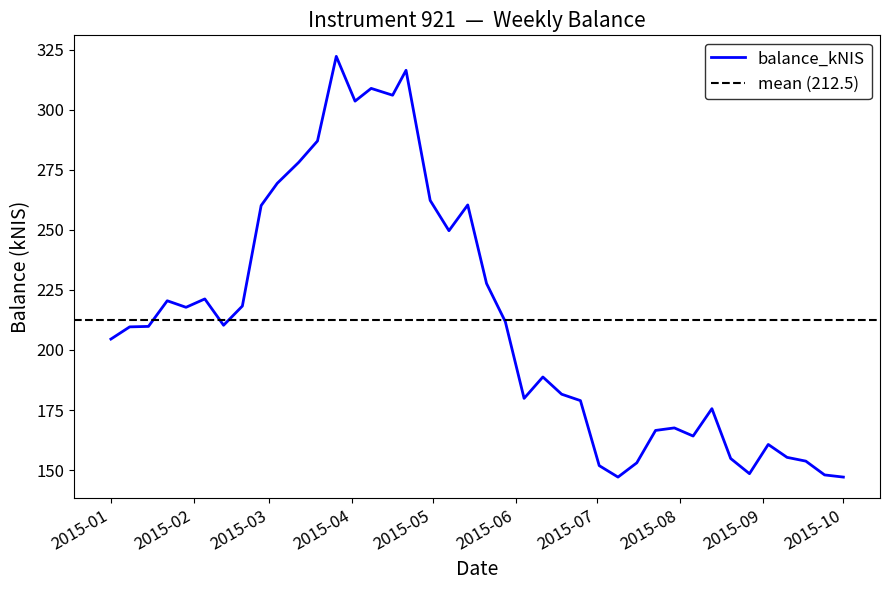

Is it true that the value at 2015-05-14 is 260.3?

True